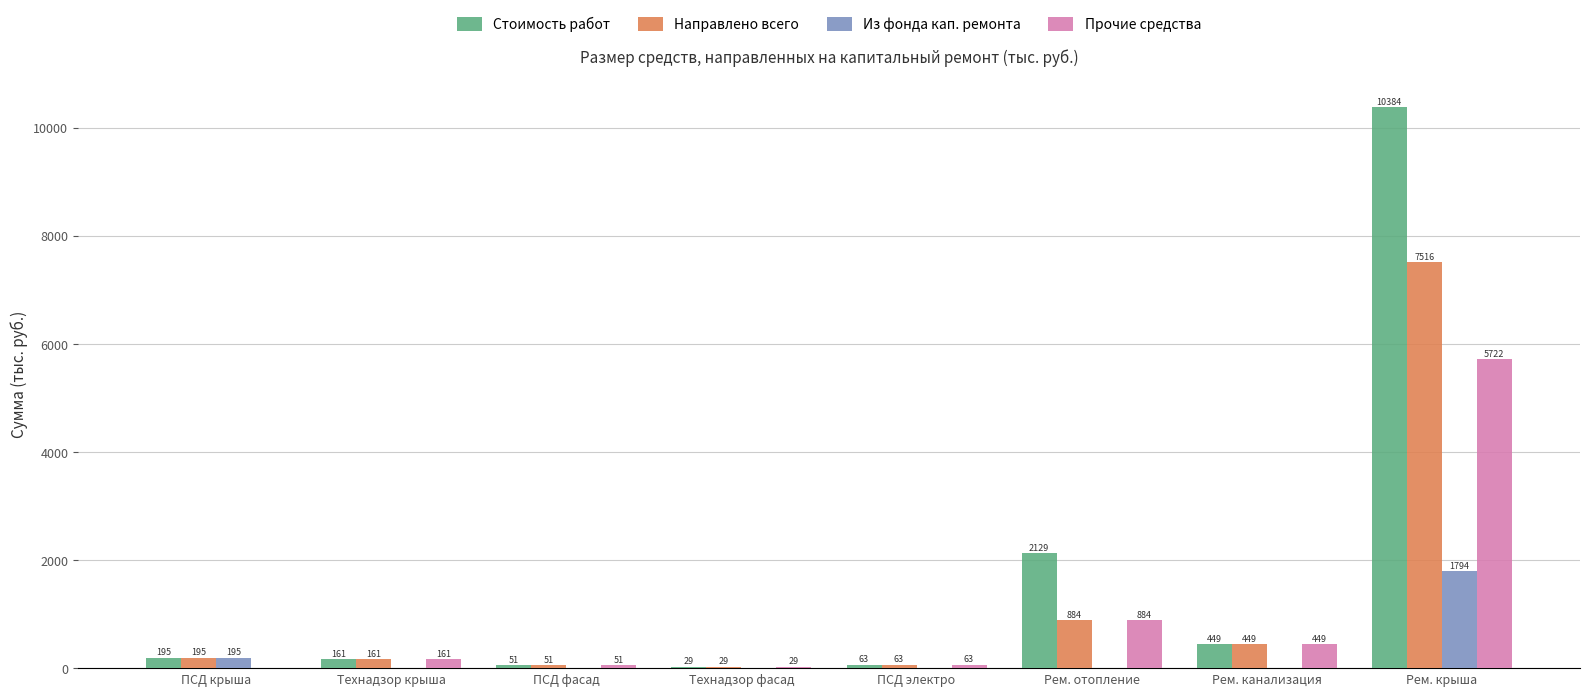

Is the value of Из фонда кап. ремонта at ПСД электро greater than the value of Направлено всего at ПСД электро?

No